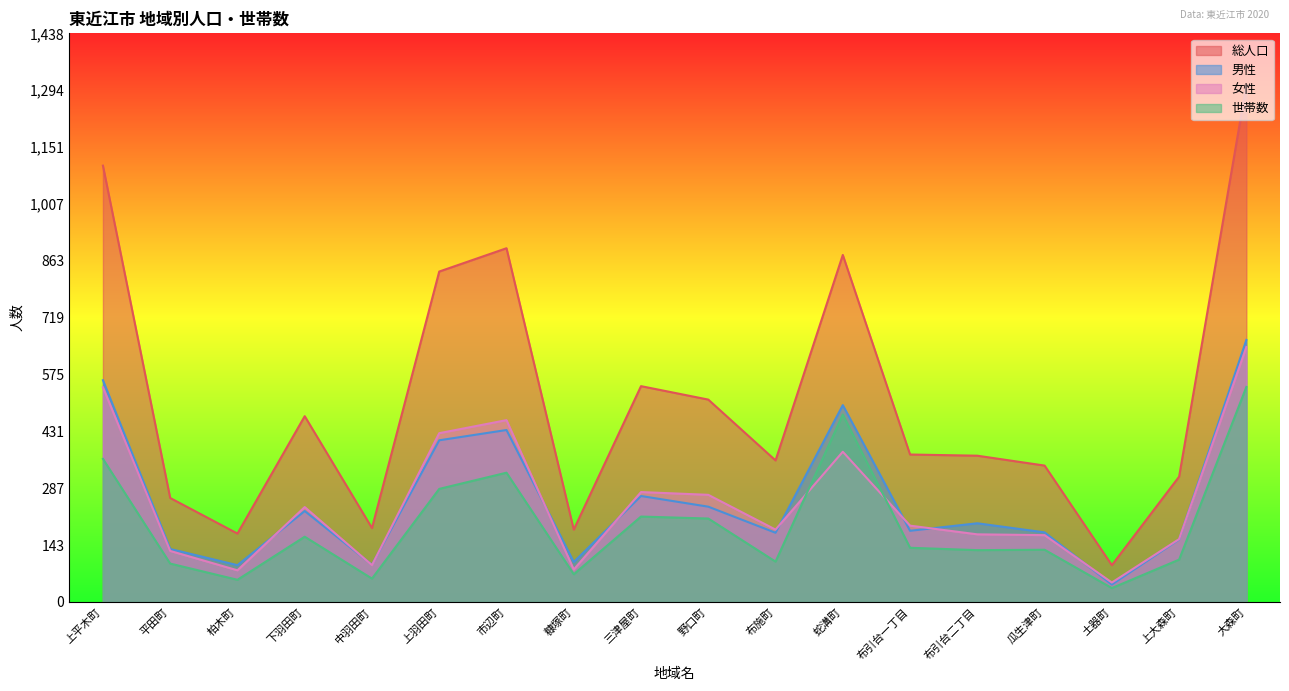

Which has a higher value, 布引台二丁目 or 蛇溝町?

蛇溝町